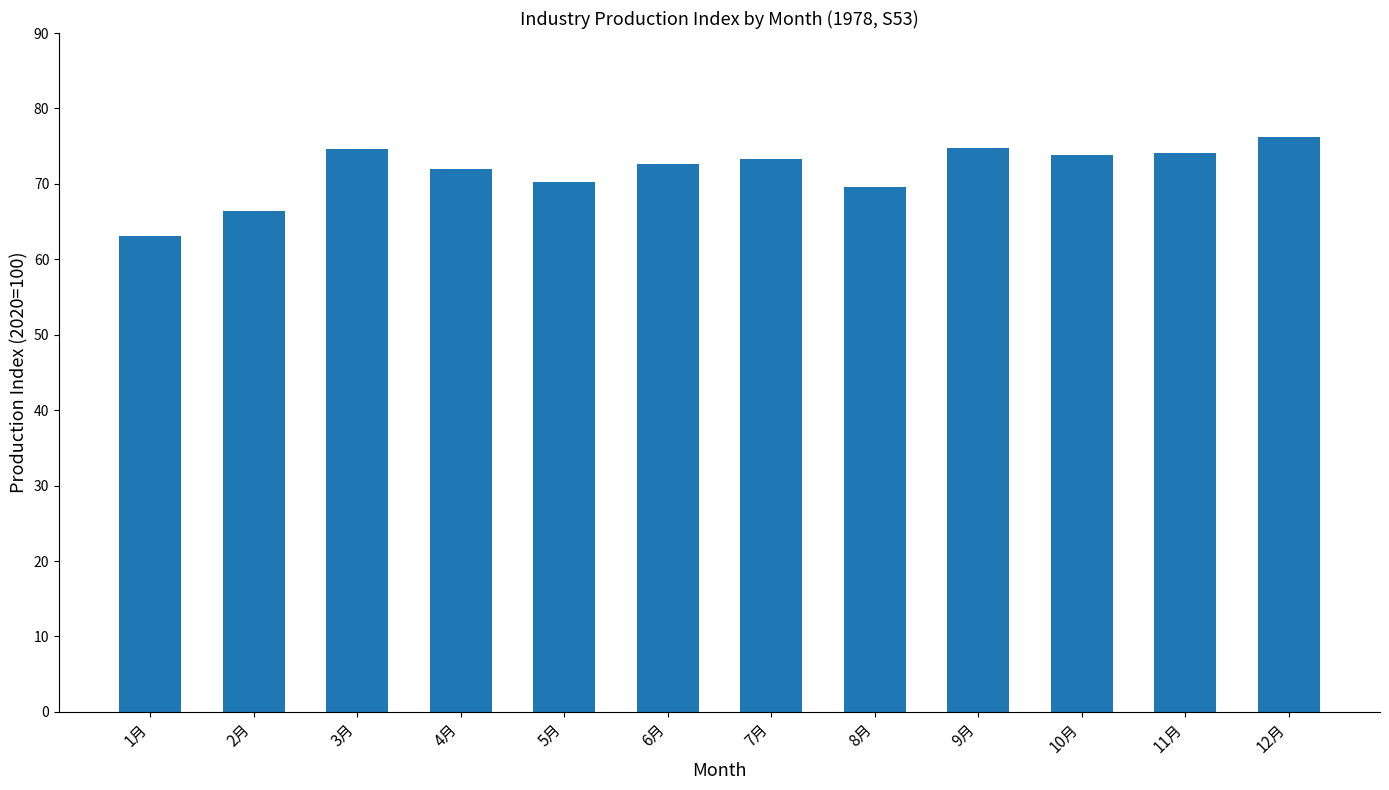

The value at 8月 is 95.1. True or false?

False